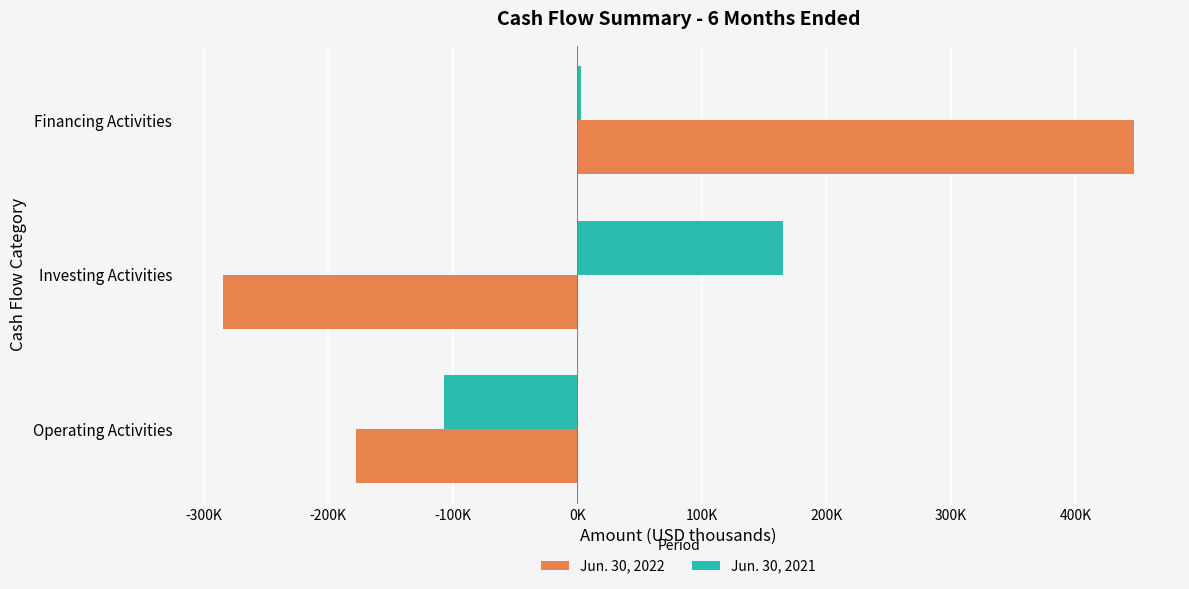

What are all the series names shown in the legend?

Jun. 30, 2022, Jun. 30, 2021